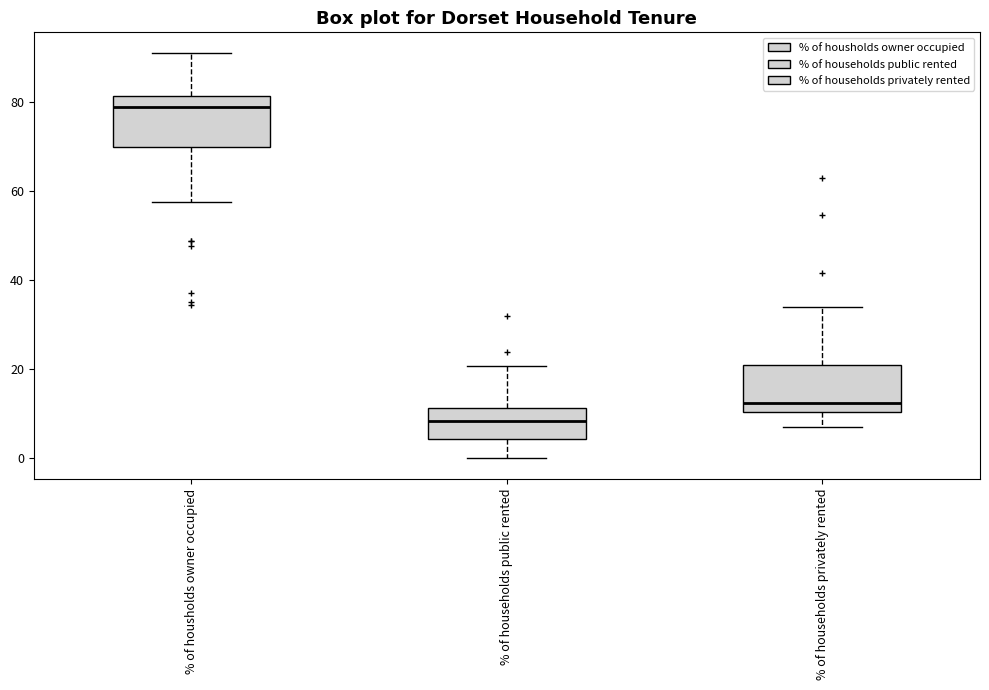

Where is the upper edge of the box for % of households public rented on the y-axis? The values are not printed on the chart, so give them approximately, as read against the axis.

12